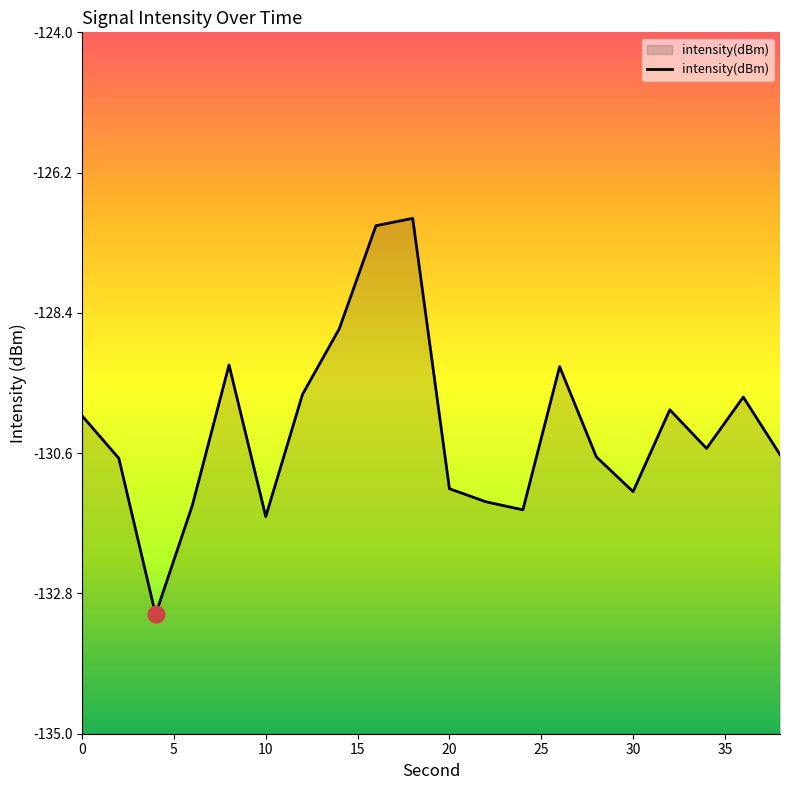

True or false: the data shows -225.2 at 20.

False